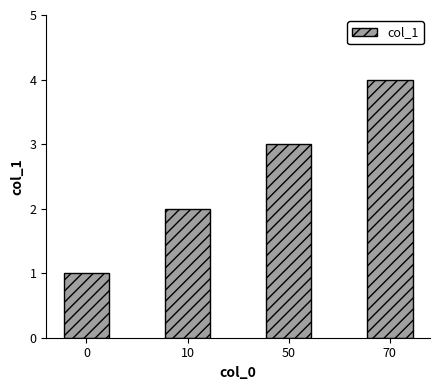

What is the difference between the maximum and minimum values?

3